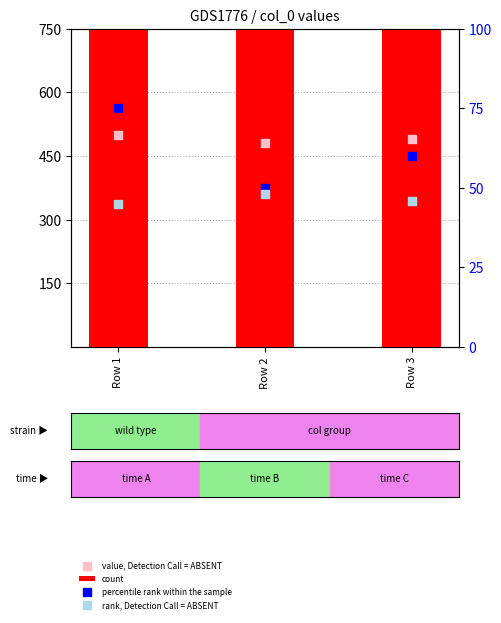

Which series reaches the maximum Y coordinate?

count